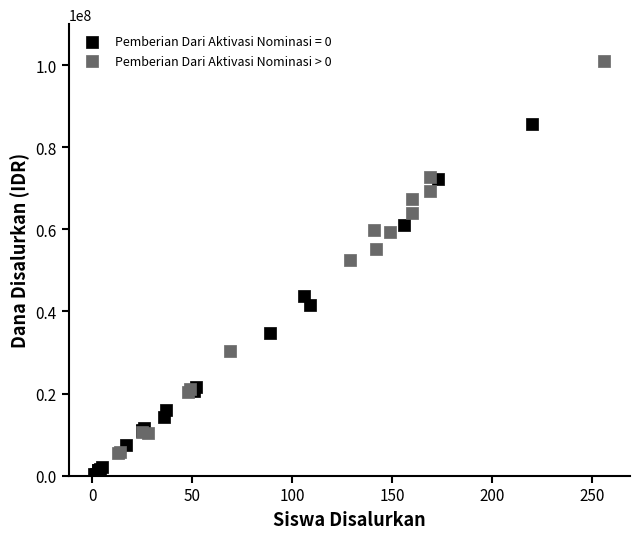

Which series has the widest spread of Y values?

Pemberian Dari Aktivasi Nominasi > 0